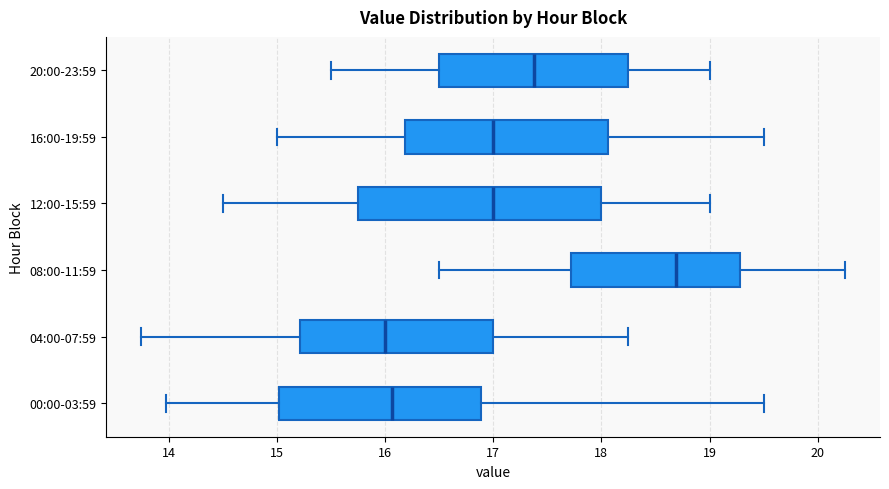

Which box has the furthest to the right median line?

08:00-11:59